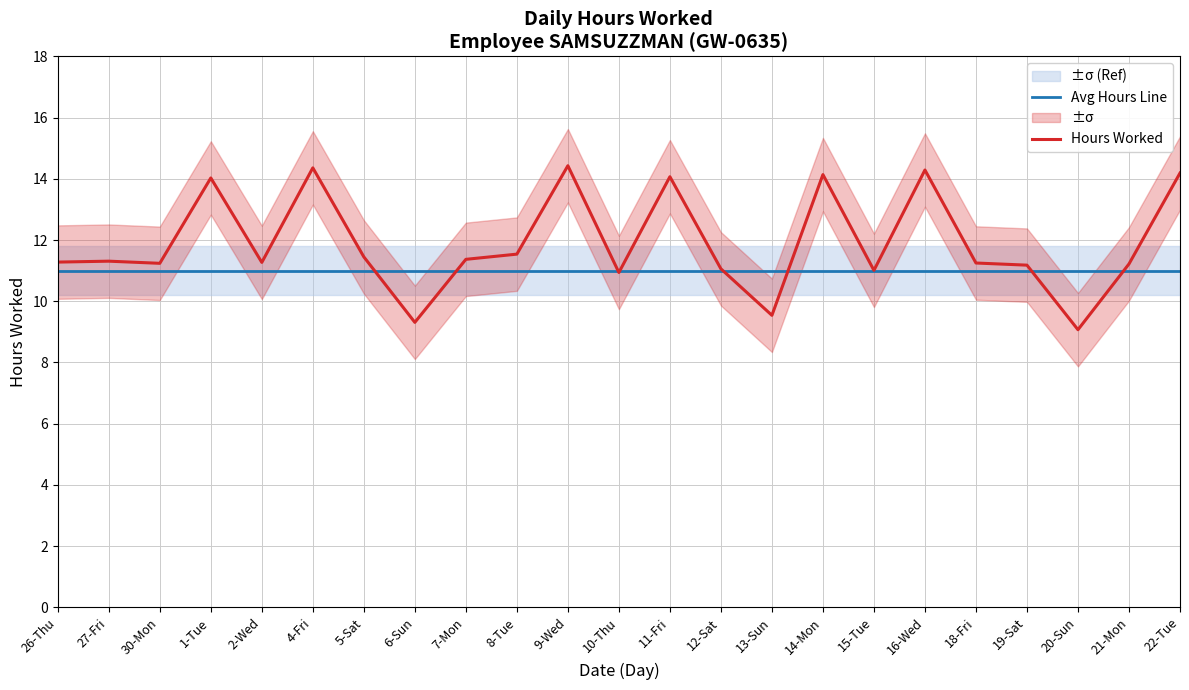

Between which two adjacent categories do Hours Worked and Avg Hours Line first intersect?

5-Sat and 6-Sun